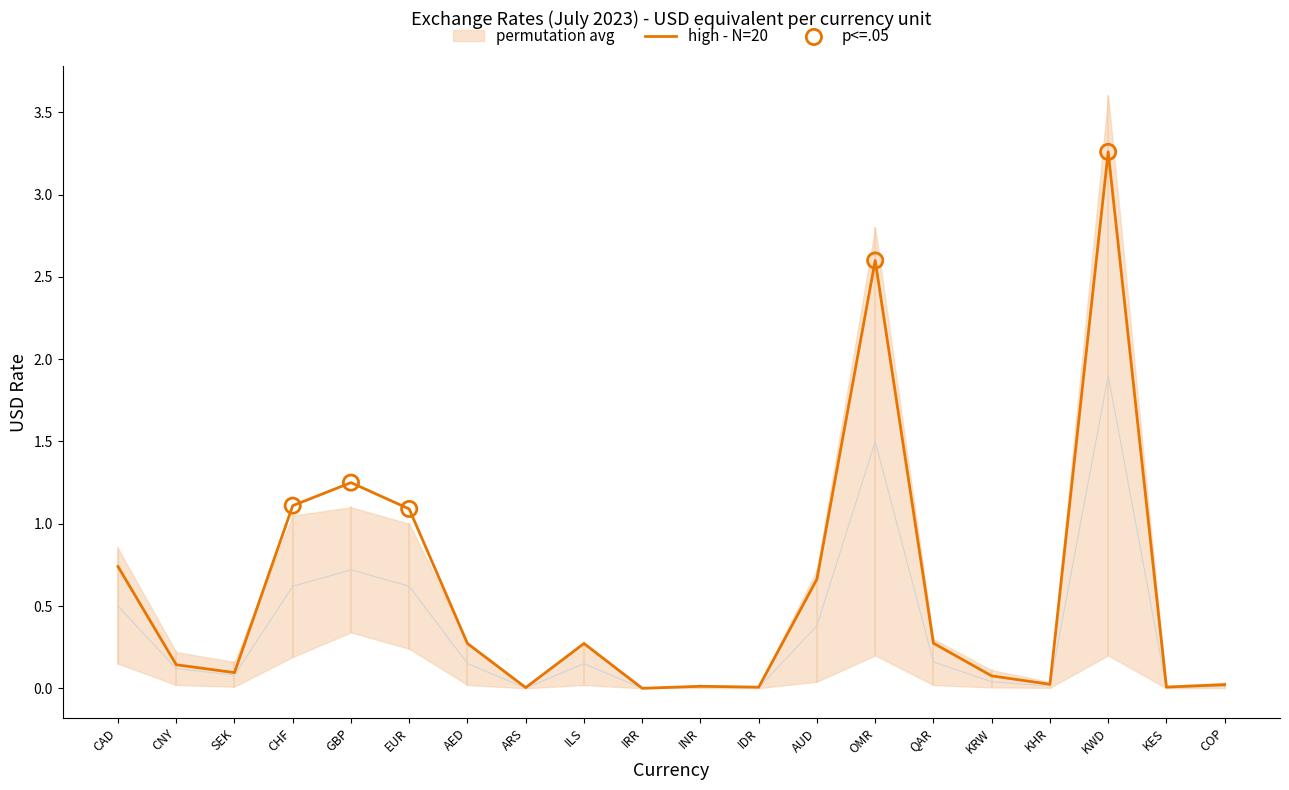

What is the change in value from AED to KES?

-0.3